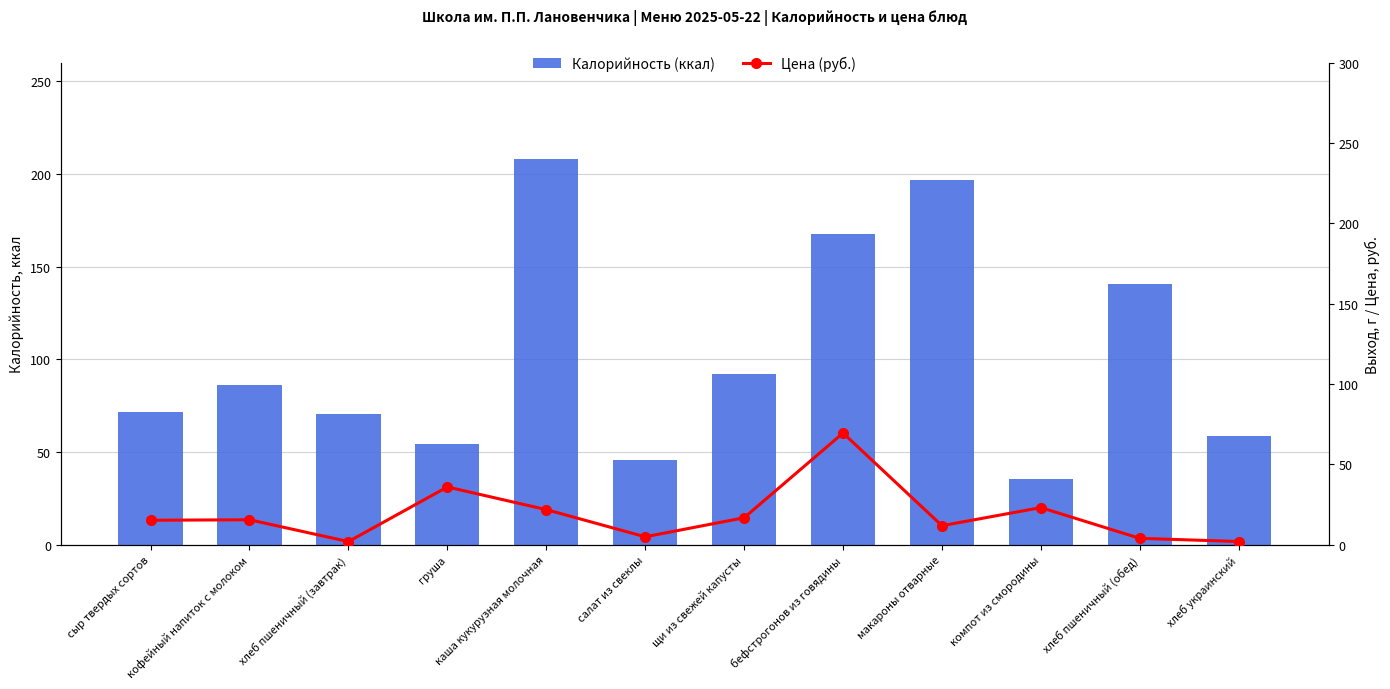

What is the difference between the highest and lowest values at хлеб пшеничный (завтрак)?

68.3